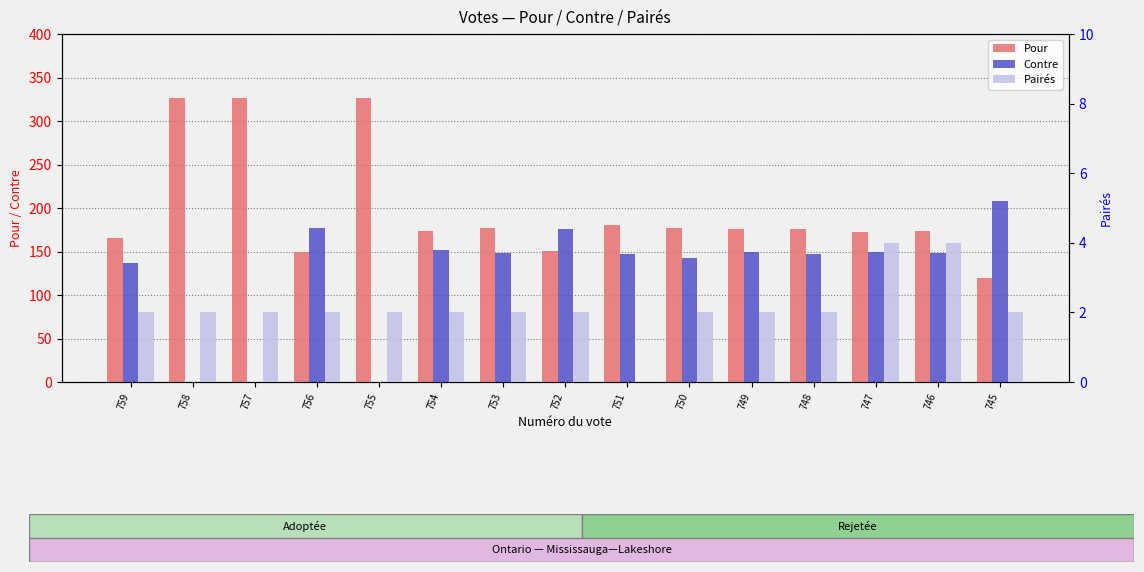

Which has a higher value, 758 or 750?

758